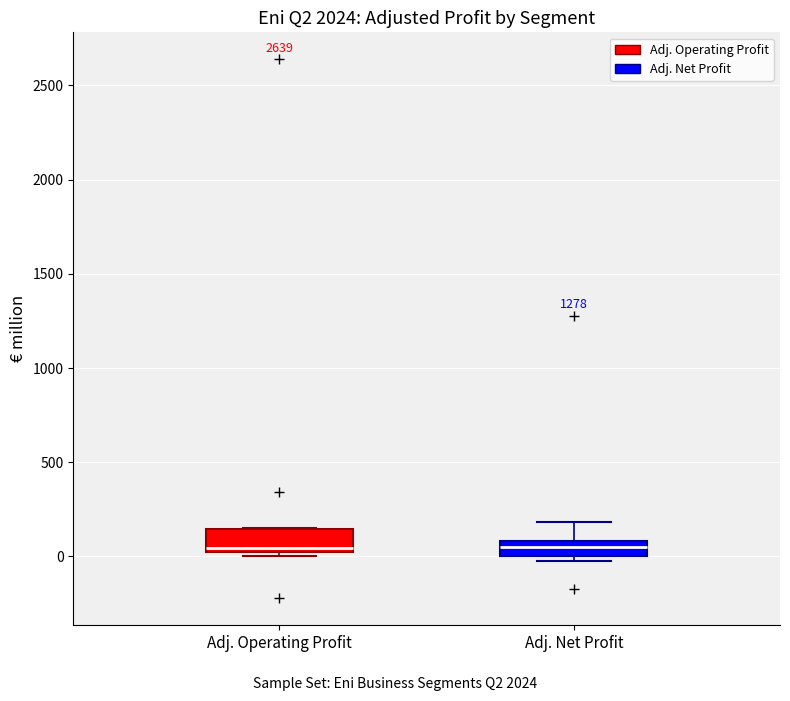

Where is the lower edge of the box for Adj. Net Profit on the y-axis? The values are not printed on the chart, so give them approximately, as read against the axis.

0